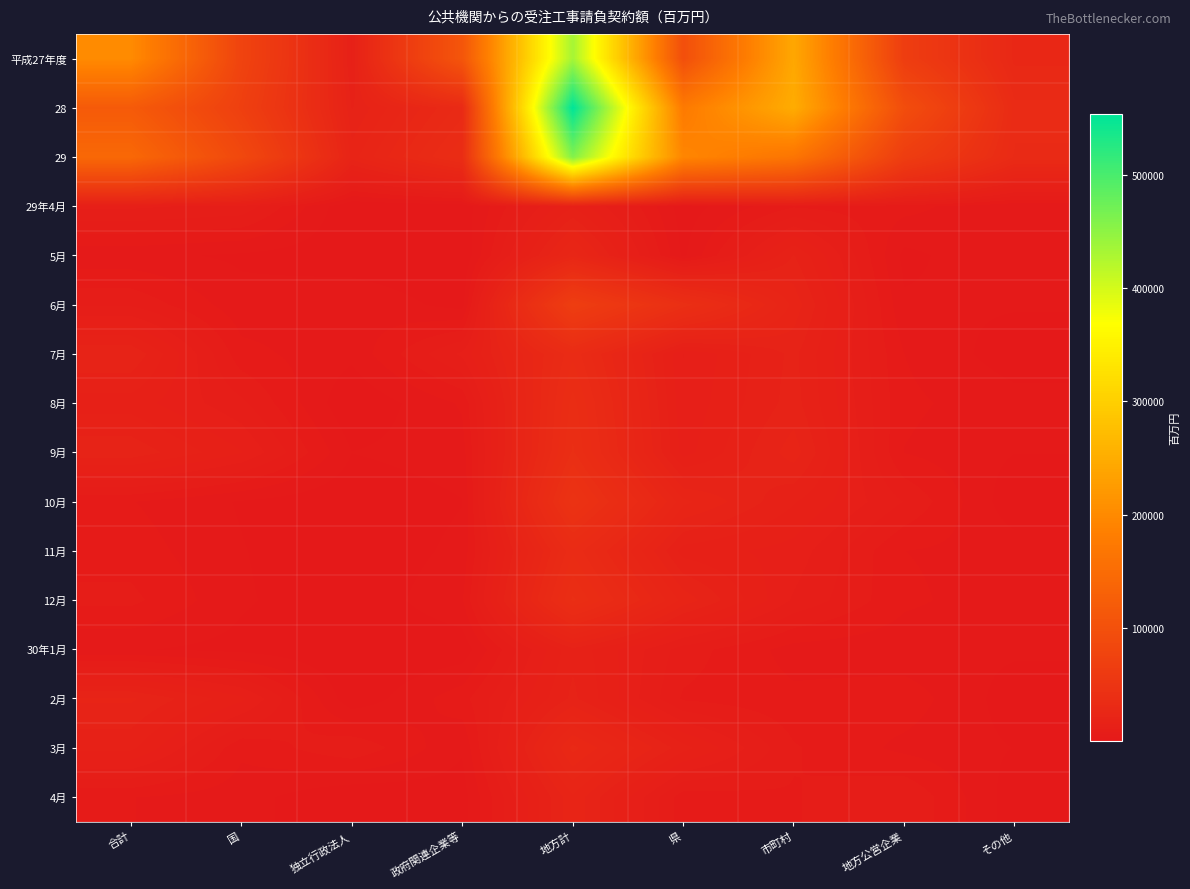

Which category has the lowest value across all series?

独立行政法人